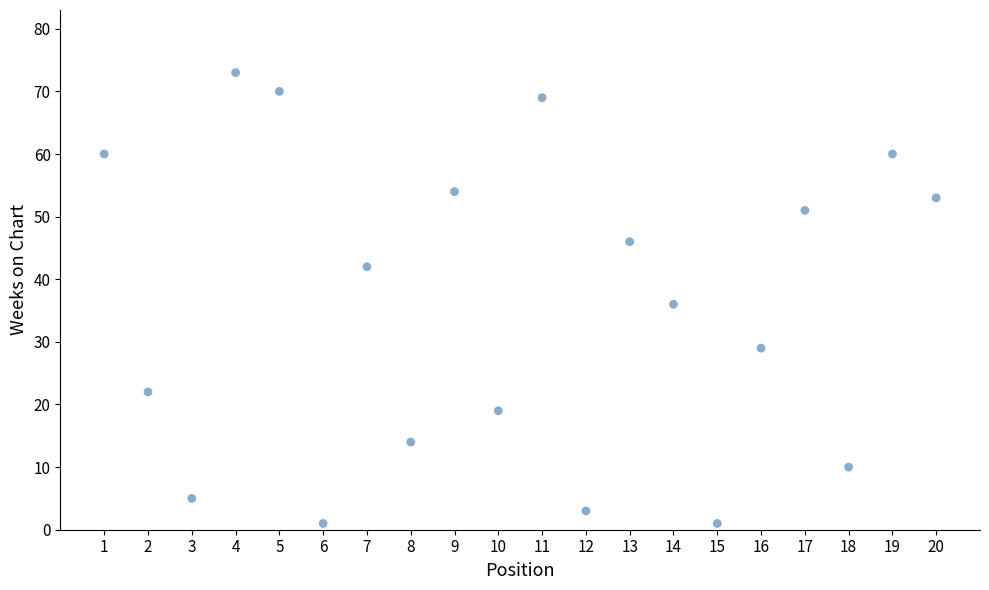

What is the range of Y values (max minus min)?

72